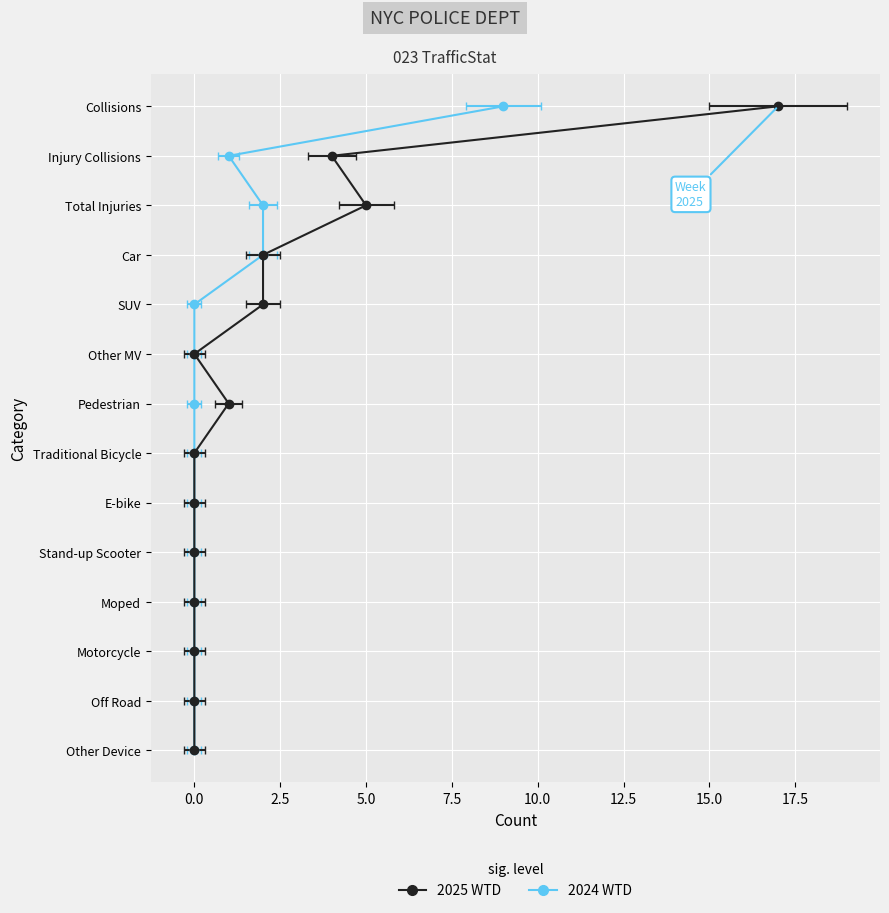

At which label is 2025 WTD closest to 8?

Total Injuries